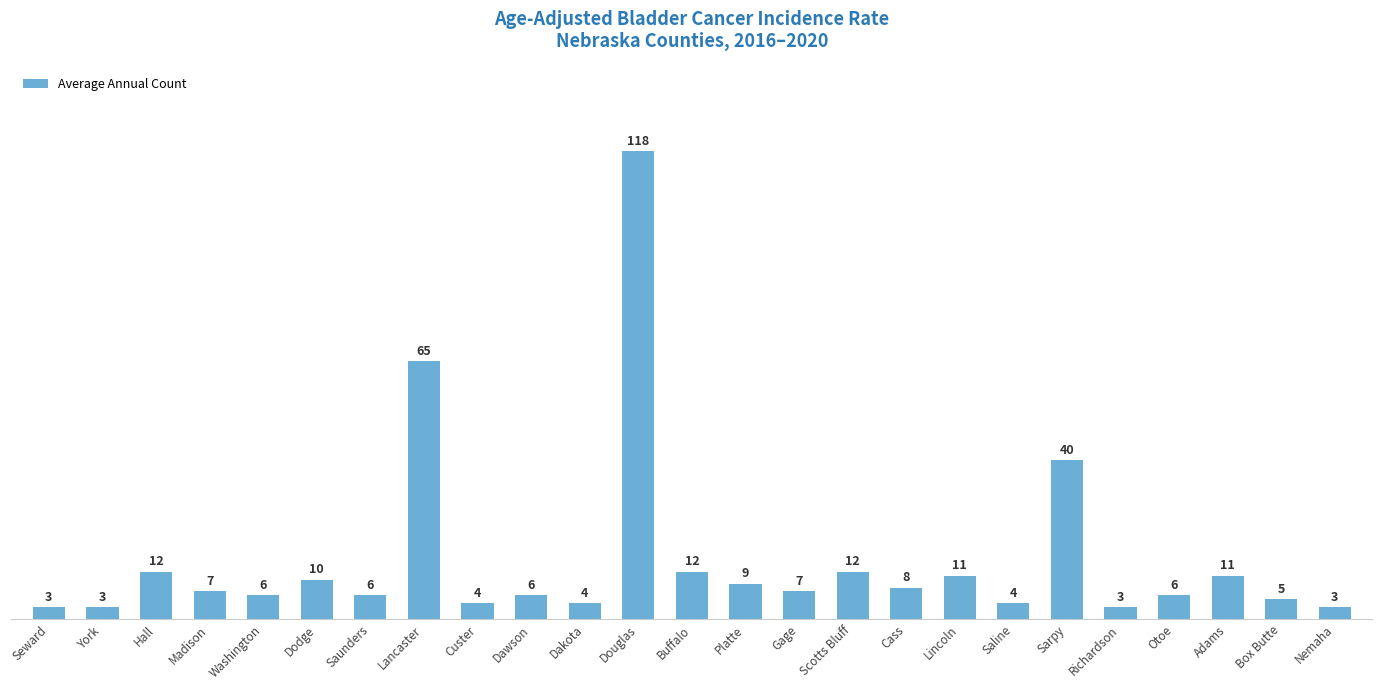

What is the greatest value displayed?

118